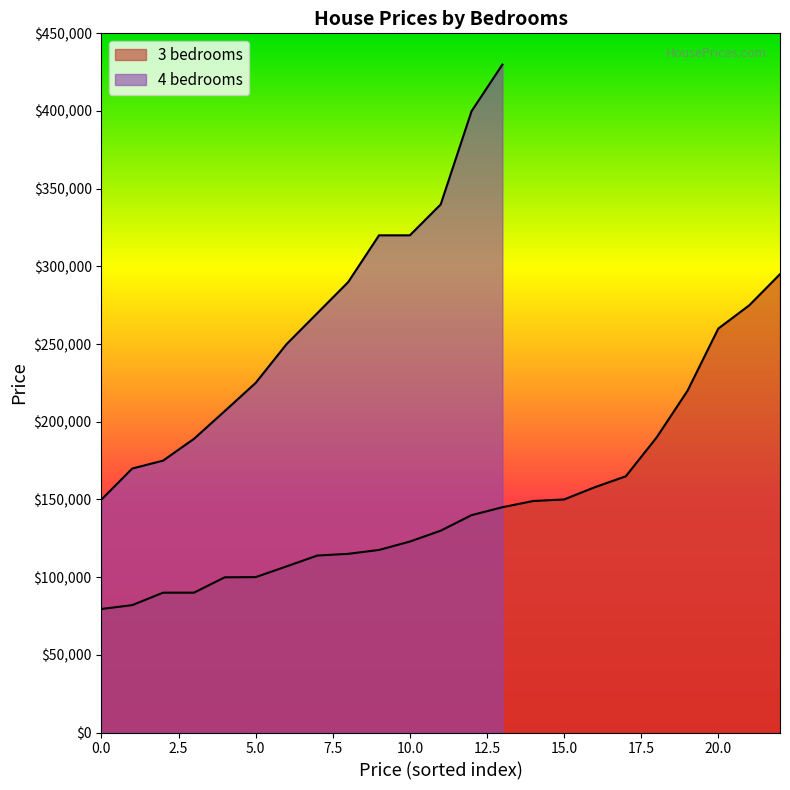

Between 0.0 and 16, which is larger?

16